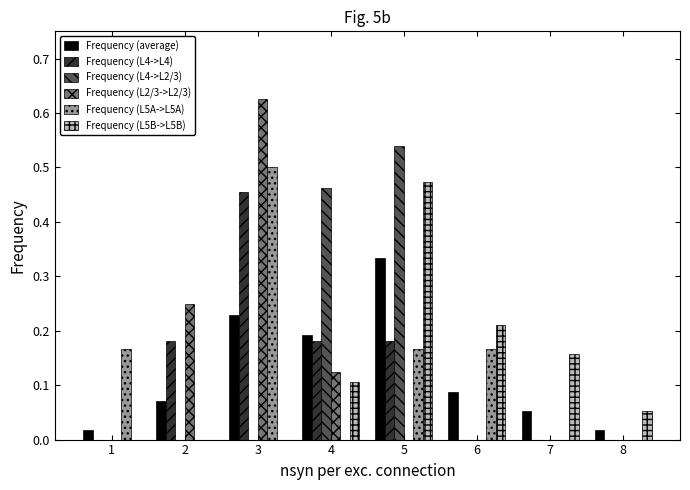

Which series changed the most between 7 and 8?

Frequency (L5B->L5B)